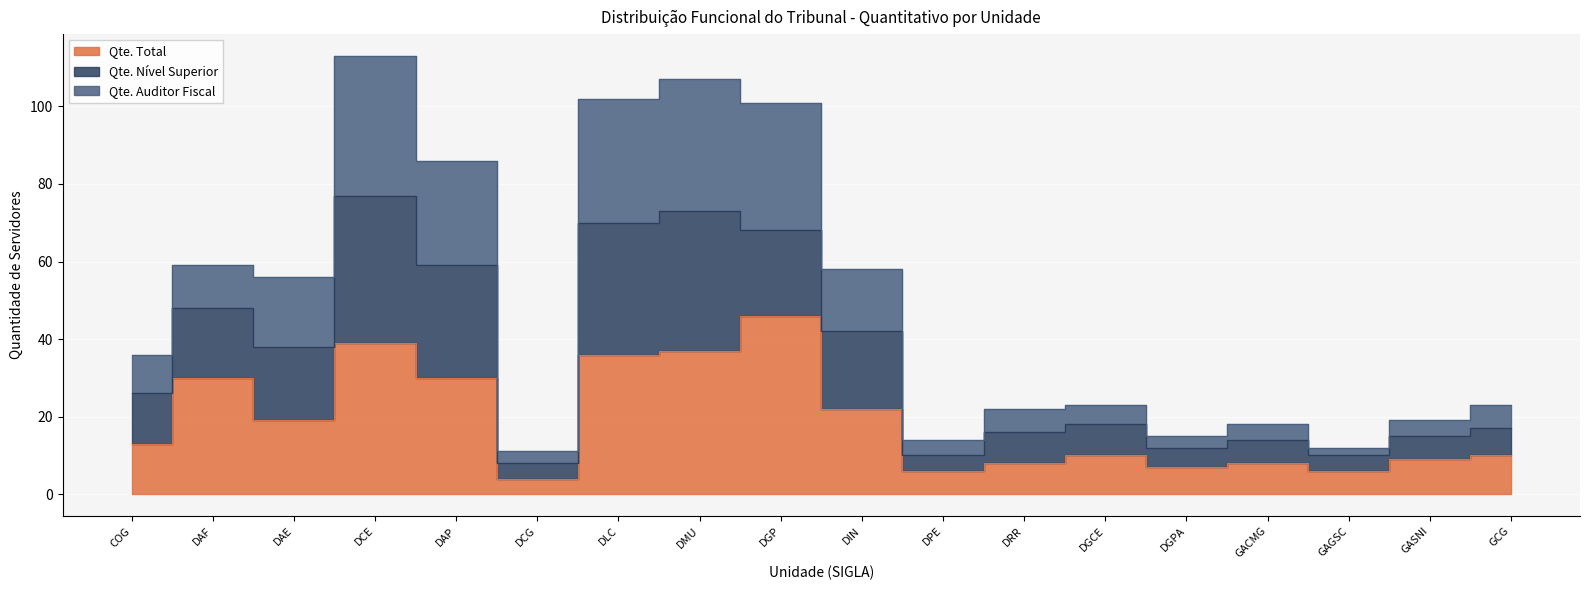

What position from the right is DGCE?

6